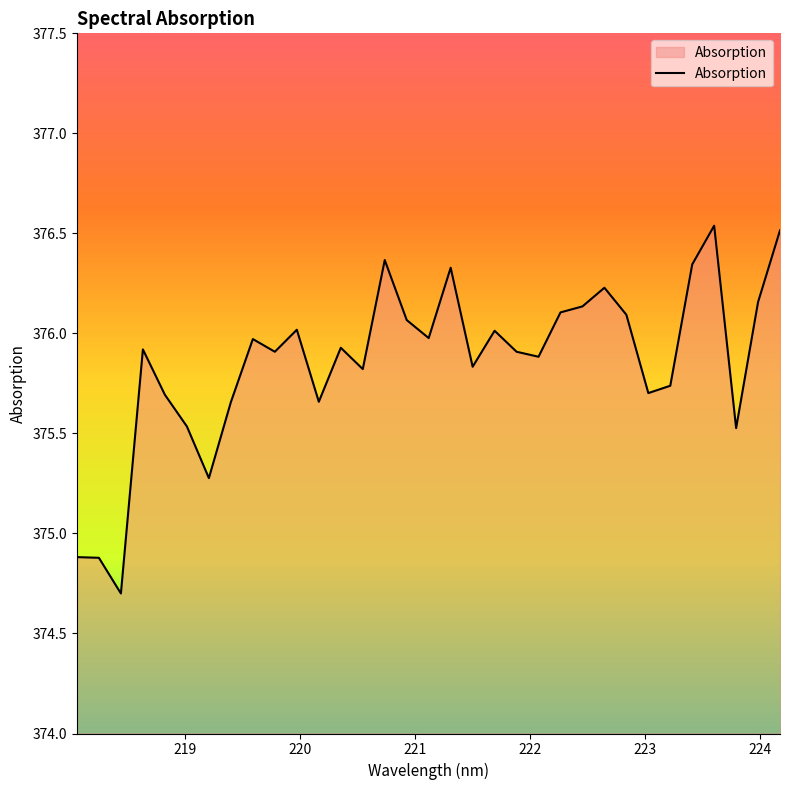

What is the difference between the maximum and minimum values?

1.8